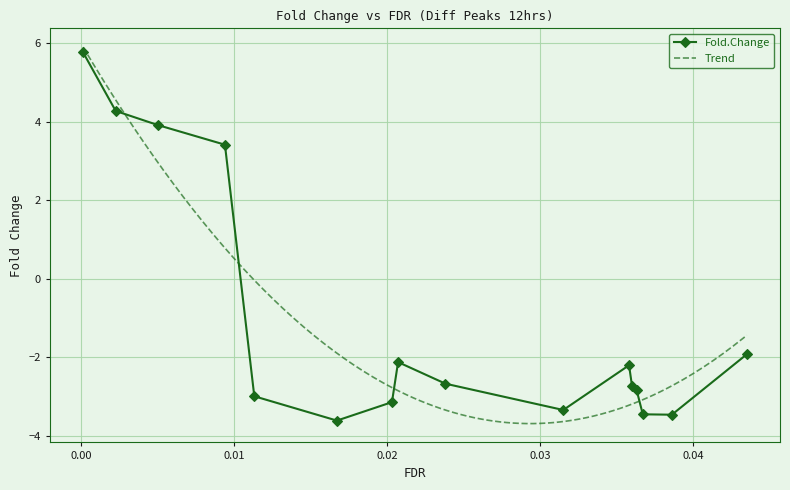

Reading left to right, extract all data points from this chart.

RPPH1=5.8	RN7SK=4.3	RN7SL2=3.9	RMRP=3.4	SETDB1=-3.0	PEX2=-3.6	PSKH1=-3.1	FGL1=-2.1	PJA2=-2.7	FBXO46=-3.3	ZFAT=-2.2	SDCCAG8=-2.7	UBE2V1=-2.8	ORC2=-3.5	DCAKD=-3.5	TMEM267=-1.9